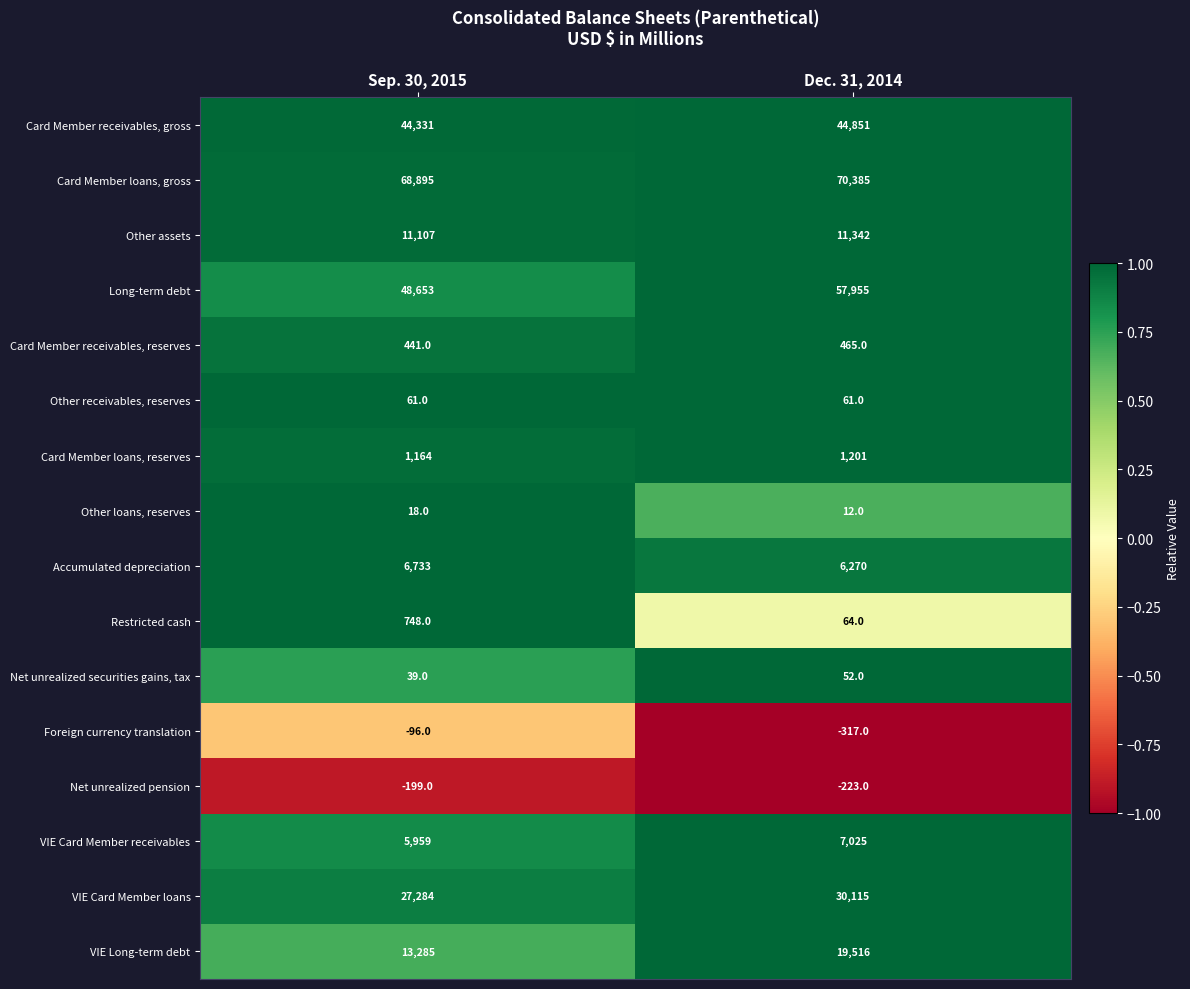

Where is Card Member receivables, reserves nearest to the value 453?

Sep. 30, 2015